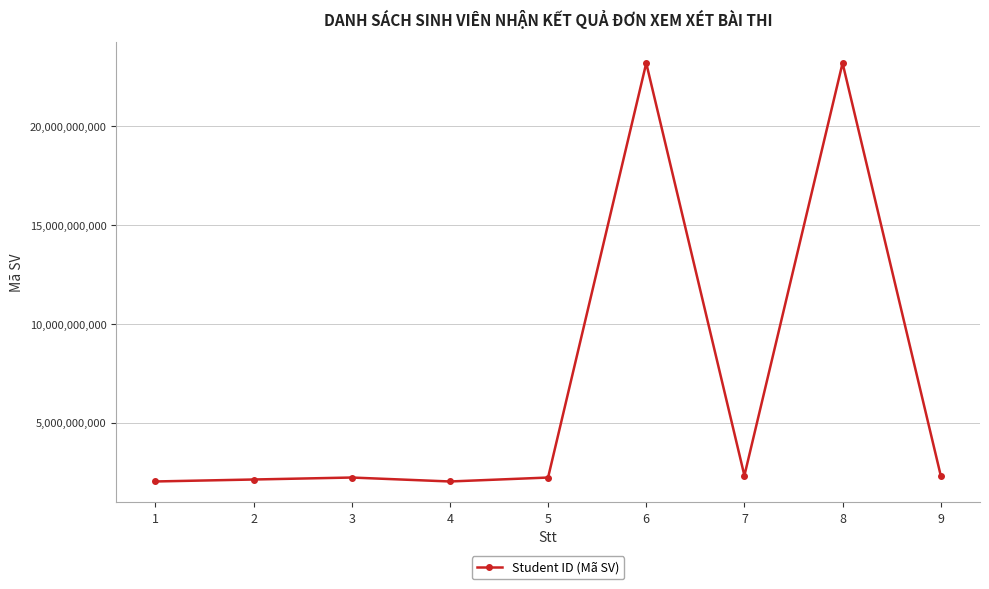

What is the difference between the second highest and second lowest values?

21181084021